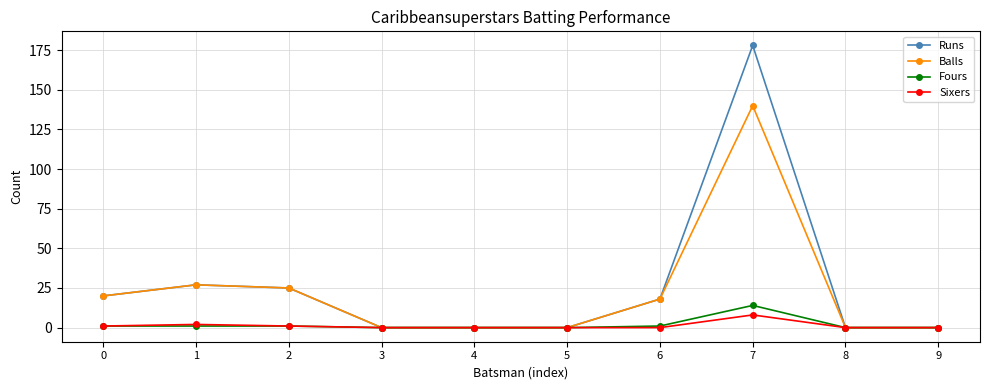

Which label corresponds to the largest value in the chart?

7